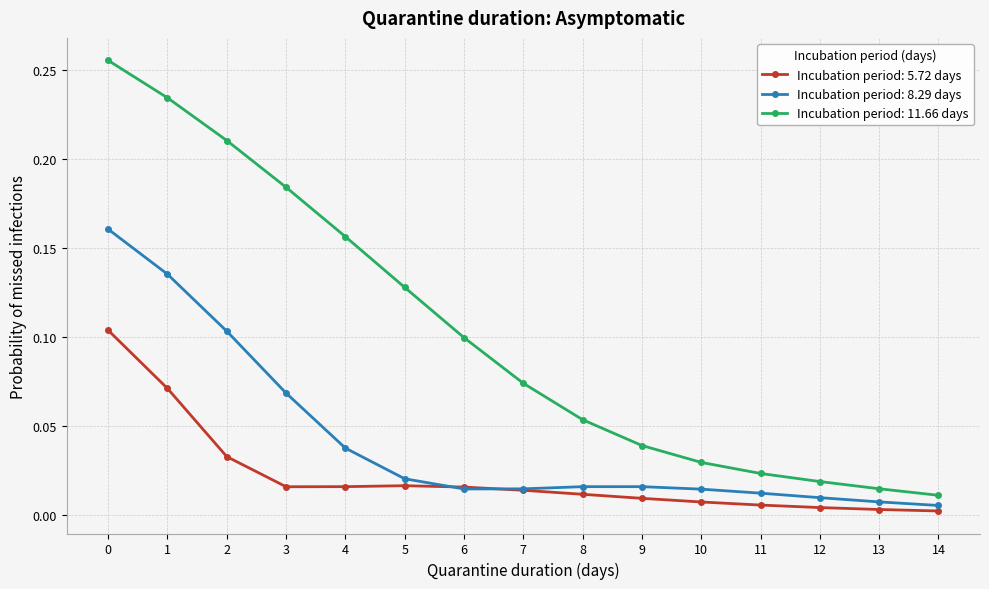

True or false: Incubation period: 11.66 days and Incubation period: 5.72 days intersect in this chart.

False